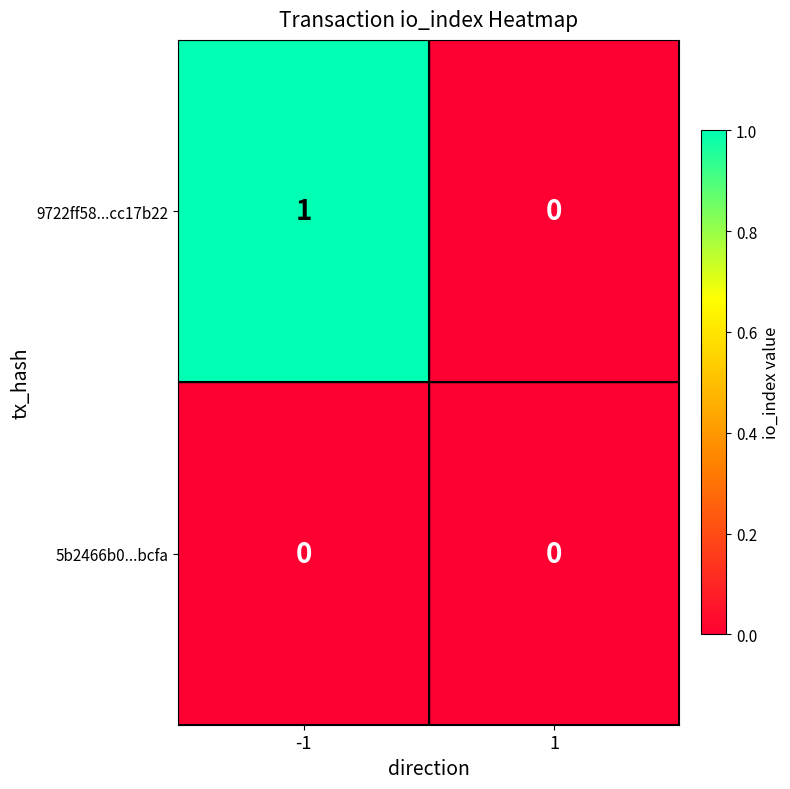

How many series are shown in this chart?

2